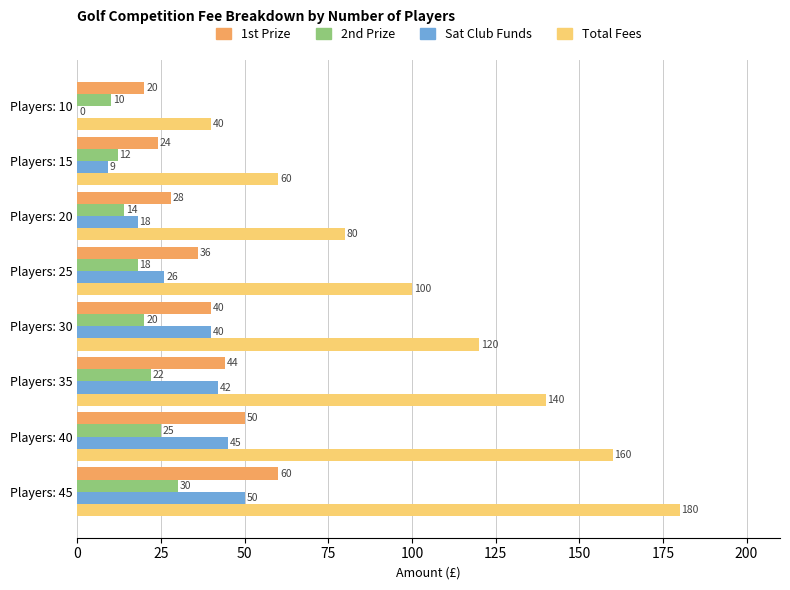

How many categories are shown in the chart?

8